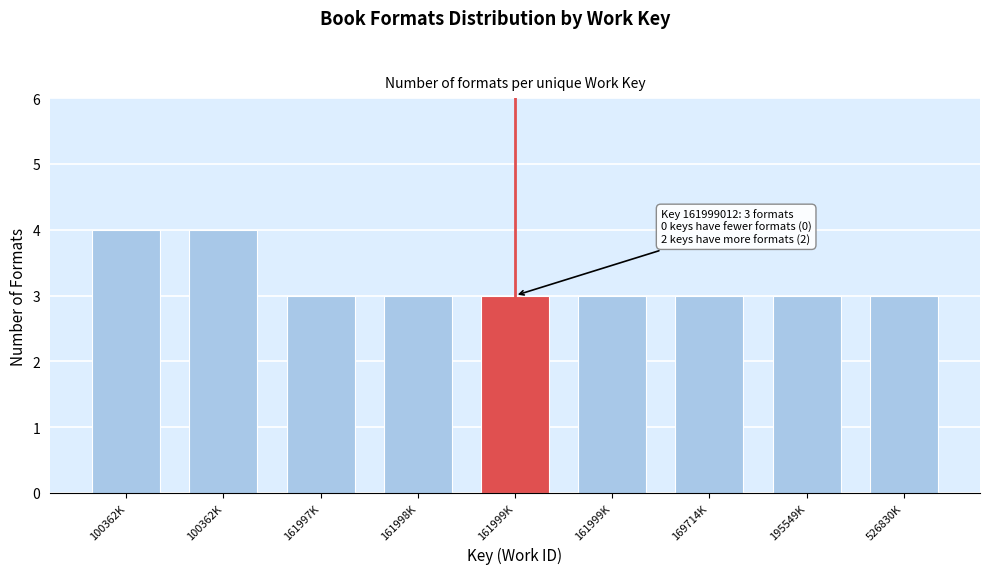

Are the bars horizontal?

No